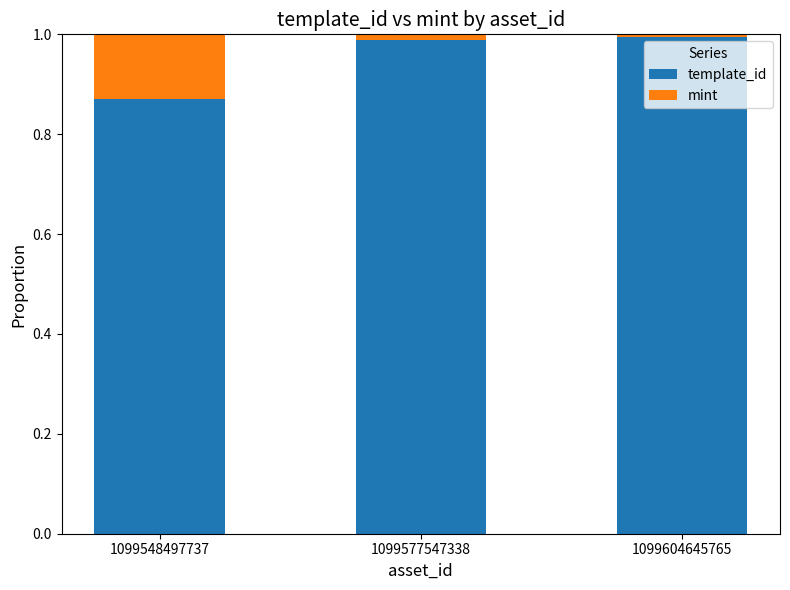

Are the bars grouped side by side (vs. stacked)?

No